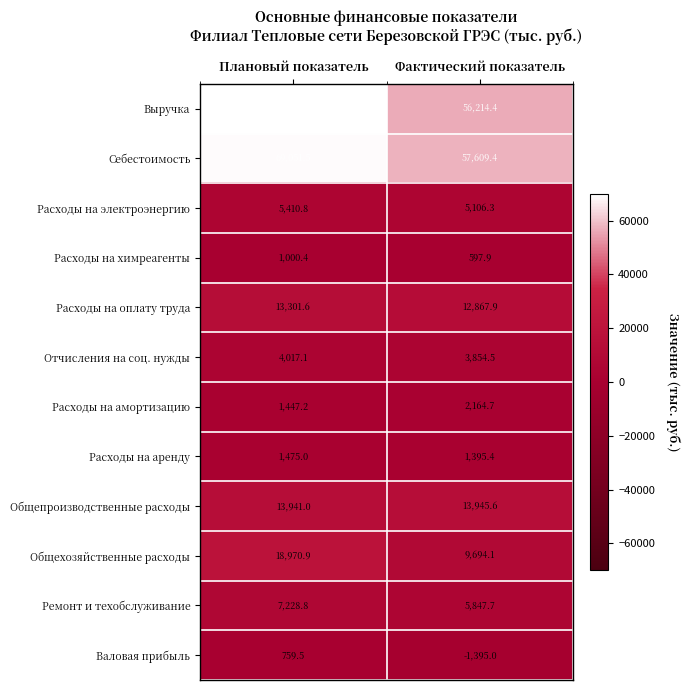

Rank the series by their maximum value, from highest to lowest.

Выручка, Себестоимость, Общехозяйственные расходы, Общепроизводственные расходы, Расходы на оплату труда, Ремонт и техобслуживание, Расходы на электроэнергию, Отчисления на соц. нужды, Расходы на амортизацию, Расходы на аренду, Расходы на химреагенты, Валовая прибыль